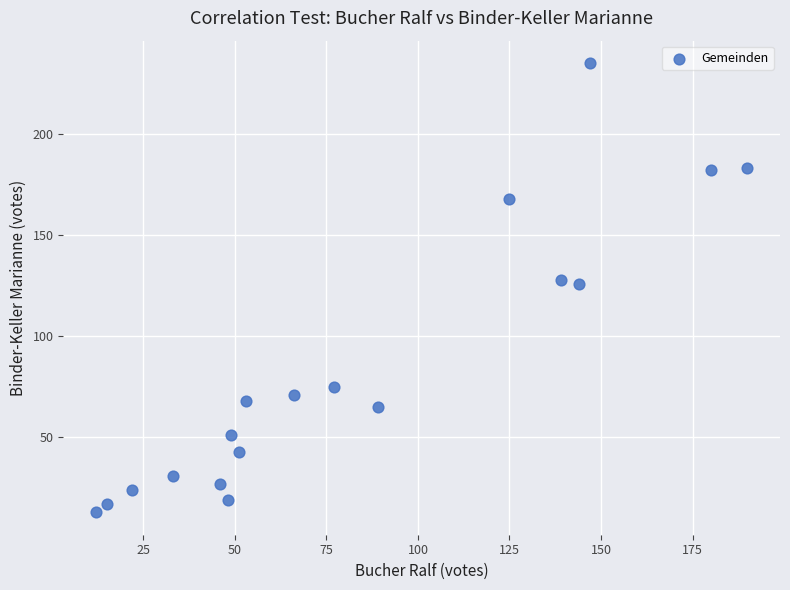

What is the range of X values (max minus min)?

178